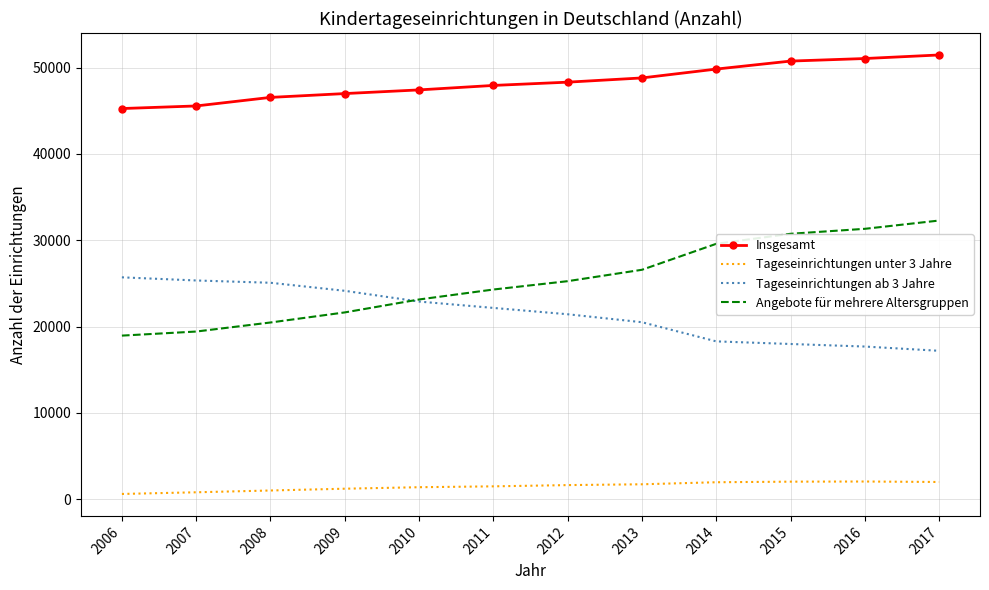

How many distinct data groups are displayed?

4